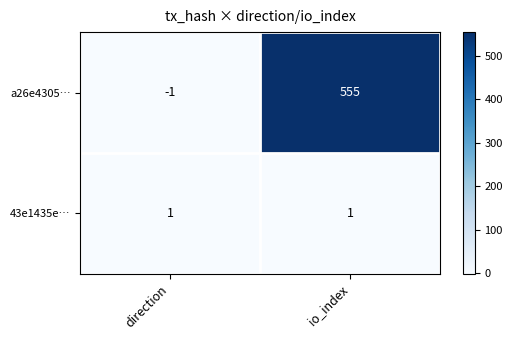

At which category is the sum across all series the highest?

io_index